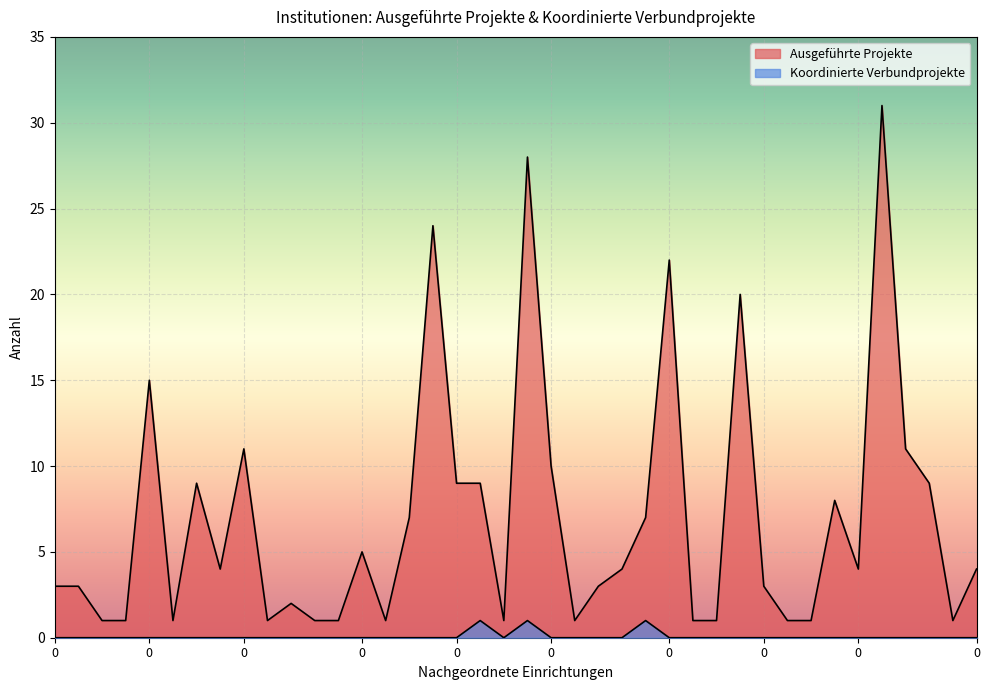

Does the chart display data point markers on the line(s)?

No